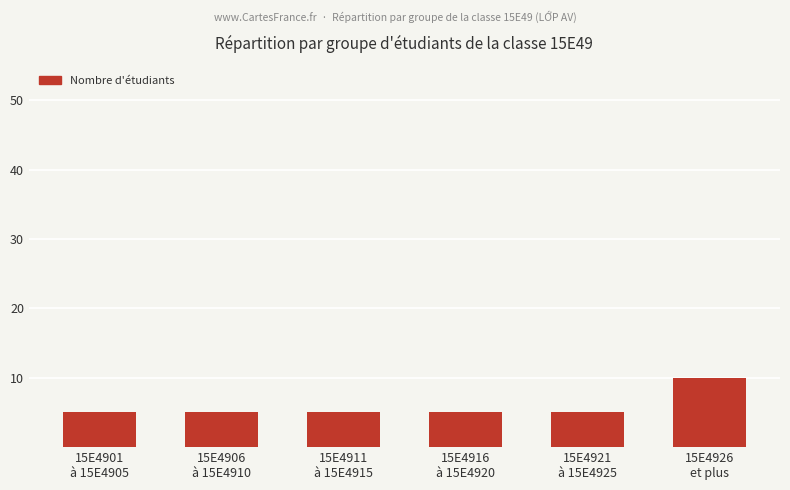

Reading left to right, transcribe all the data shown in this chart.

15E4901
à 15E4905=5	15E4906
à 15E4910=5	15E4911
à 15E4915=5	15E4916
à 15E4920=5	15E4921
à 15E4925=5	15E4926
et plus=10